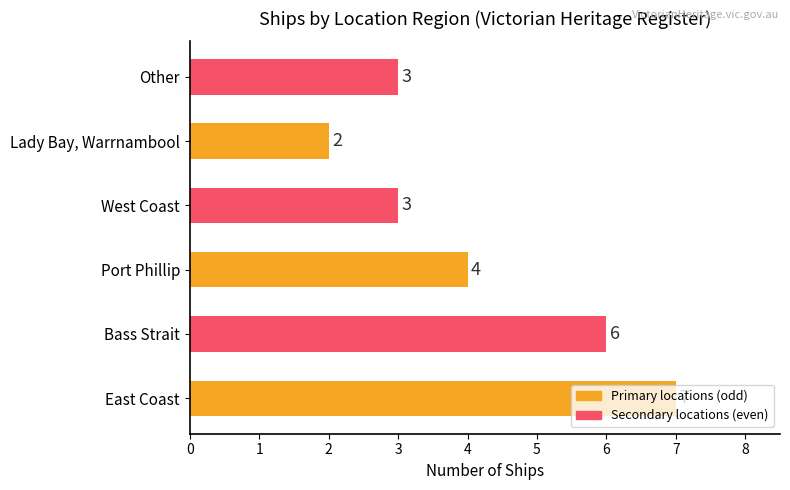

True or false: the data shows 3 at Lady Bay, Warrnambool.

False